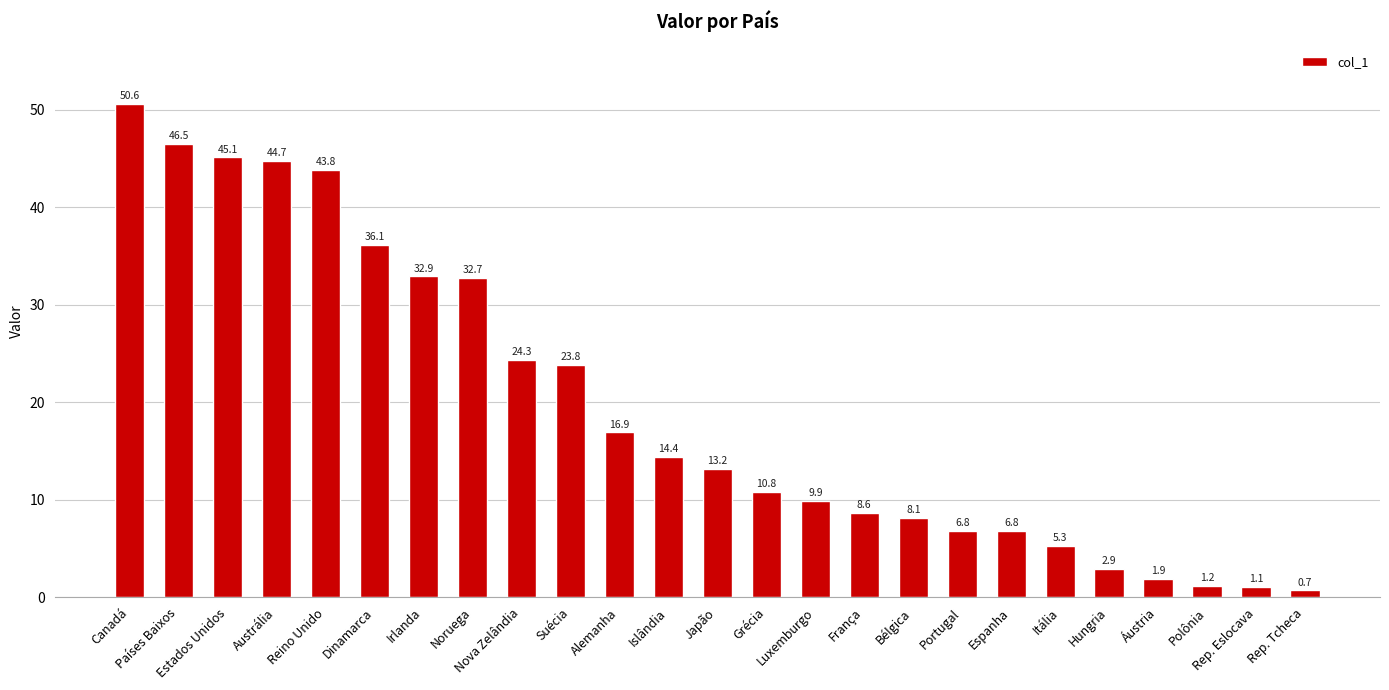

True or false: the data shows 9.5 at Nova Zelândia.

False